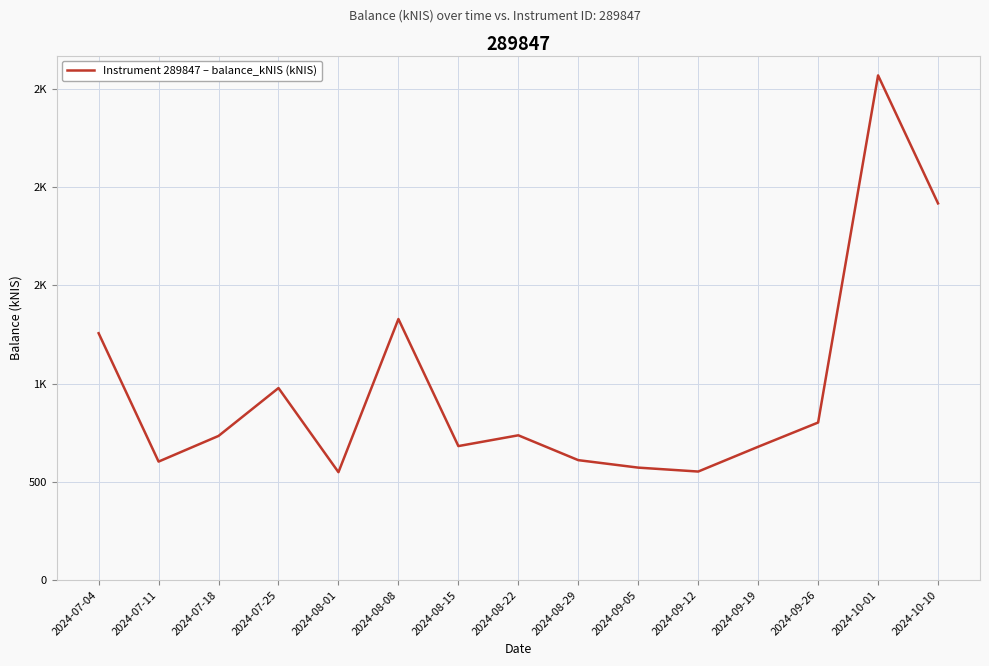

True or false: the data shows 678.5 at 2024-09-19.

True